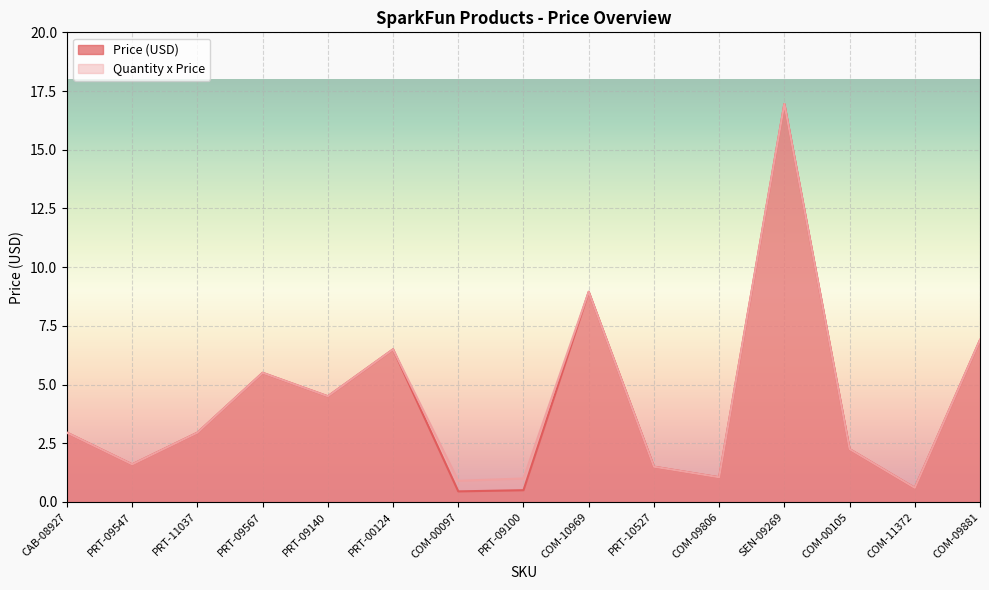

At which category does Quantity x Price reach its first local valley?

PRT-09547